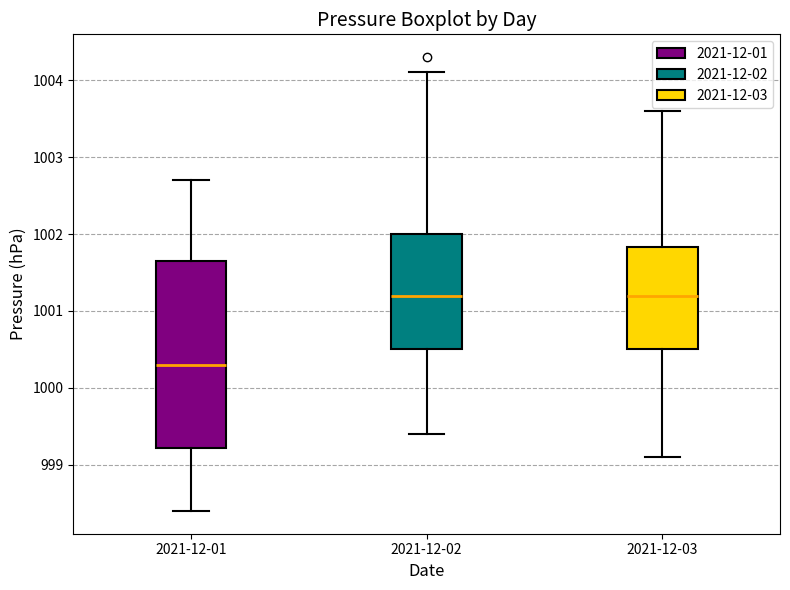

Where is the lower edge of the box for 2021-12-03 on the y-axis? The values are not printed on the chart, so give them approximately, as read against the axis.

1000.5